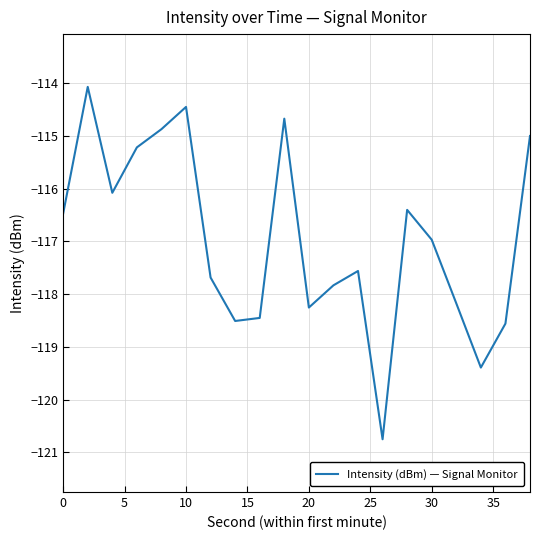

What is the difference between the maximum and minimum values?

6.7